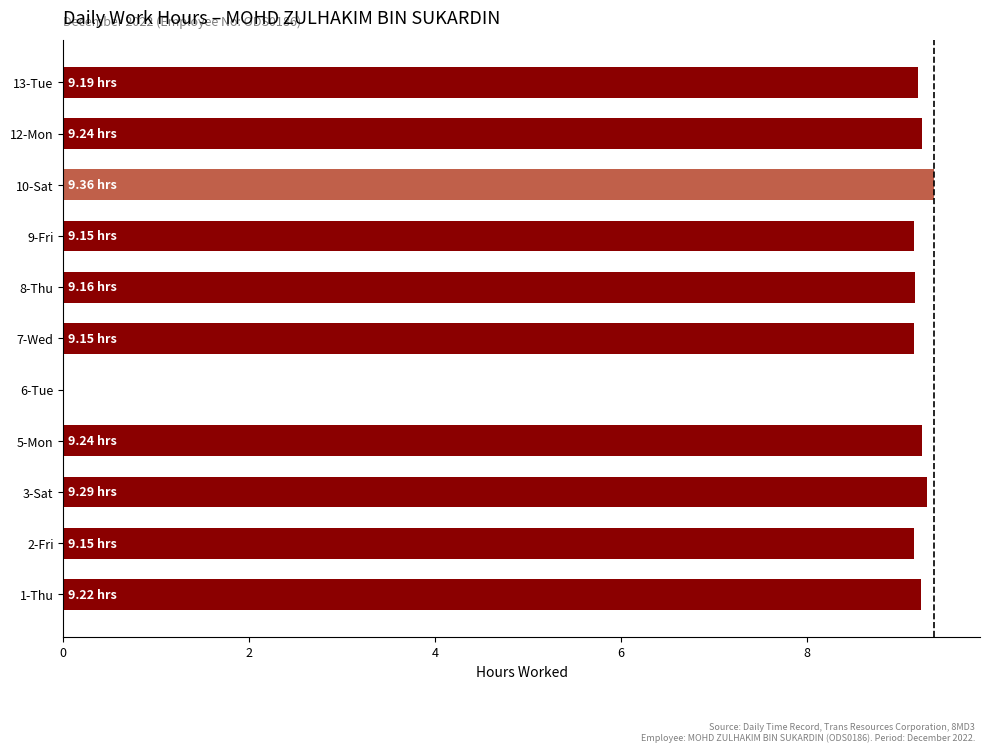

Approximately how many times larger is the value at 10-Sat compared to 8-Thu?

1.0